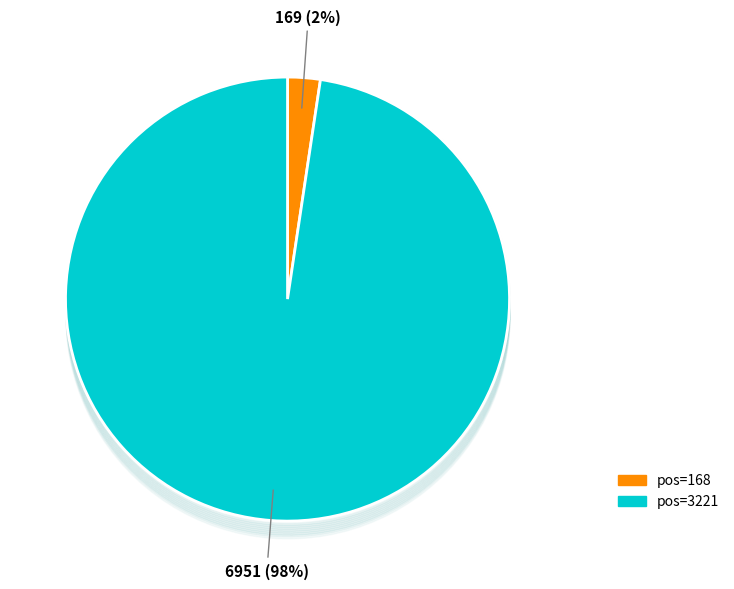

To the nearest percent, what is the average slice percentage?

50%